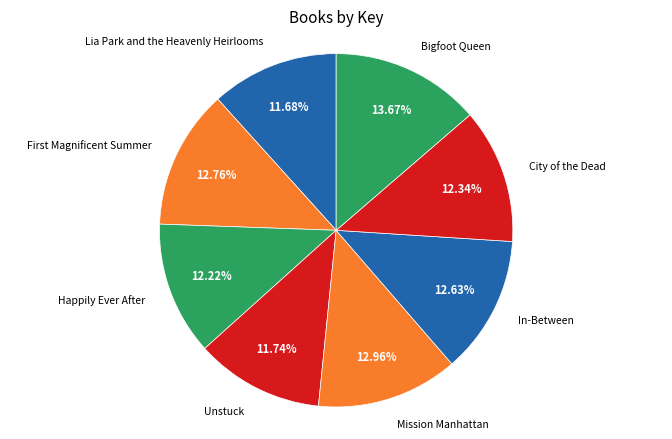

How many segments does this pie chart have?

8